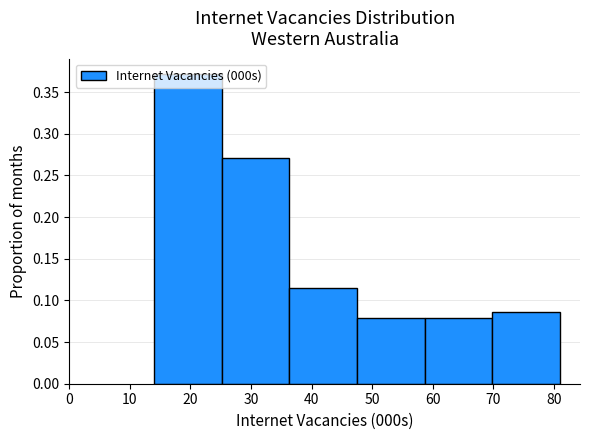

What is the height of the bar covering 59 to 70 on the x-axis? Neither the bar edges nor the heights are printed on the chart, so give them approximately, as read against the axes.

0.080